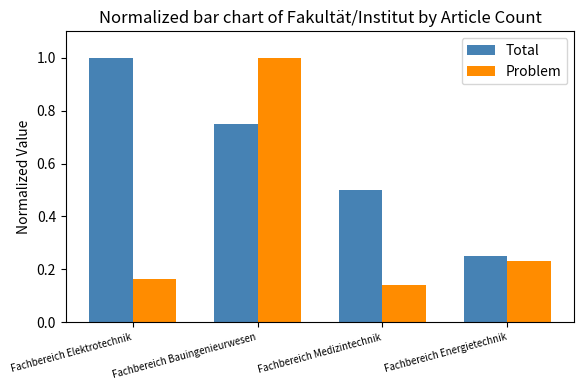

Where is Problem nearest to the value 0?

Fachbereich Medizintechnik